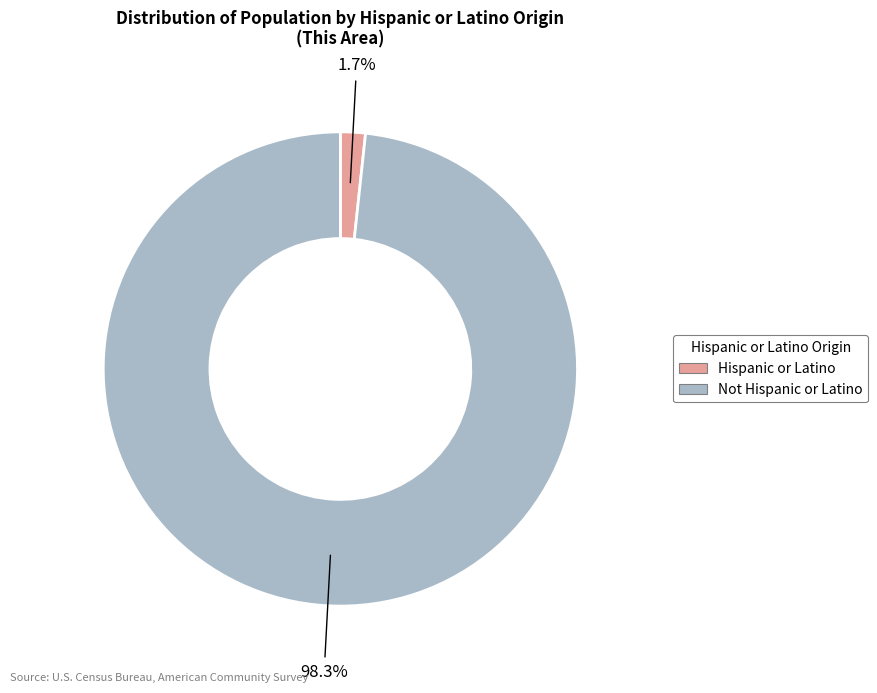

Between Not Hispanic or Latino and Hispanic or Latino, which is larger?

Not Hispanic or Latino